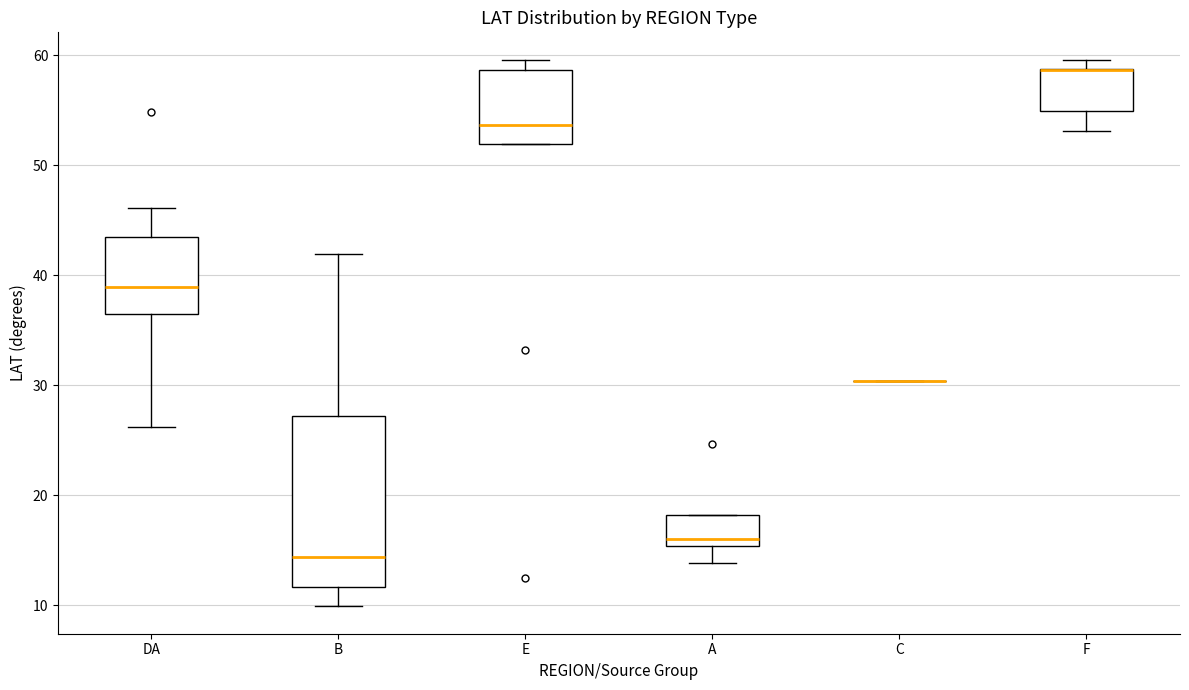

Reading left to right, transcribe this box plot: for each box, give where its median line is, the range the box spans, and where its two whiskers end, as read against the y-axis. The values are not printed on the chart, so give them approximately, as read against the axis.

DA: median 39, box 36 to 43, whiskers 26 to 46
B: median 14, box 12 to 27, whiskers 10 to 42
E: median 54, box 52 to 59, whiskers 52 to 60
A: median 16, box 15 to 18, whiskers 14 to 18
C: box collapsed to a line at 30, whiskers 30 to 30
F: median 59 (drawn on the box's upper edge), box 55 to 59, whiskers 53 to 60